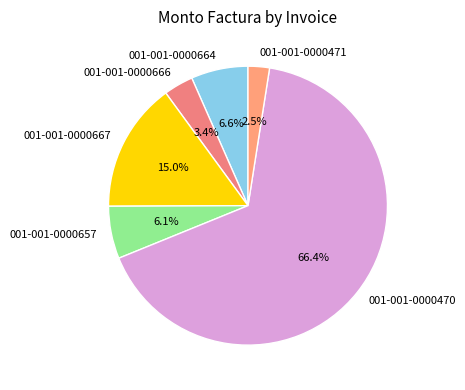

What is the largest slice in the pie chart?

001-001-0000470